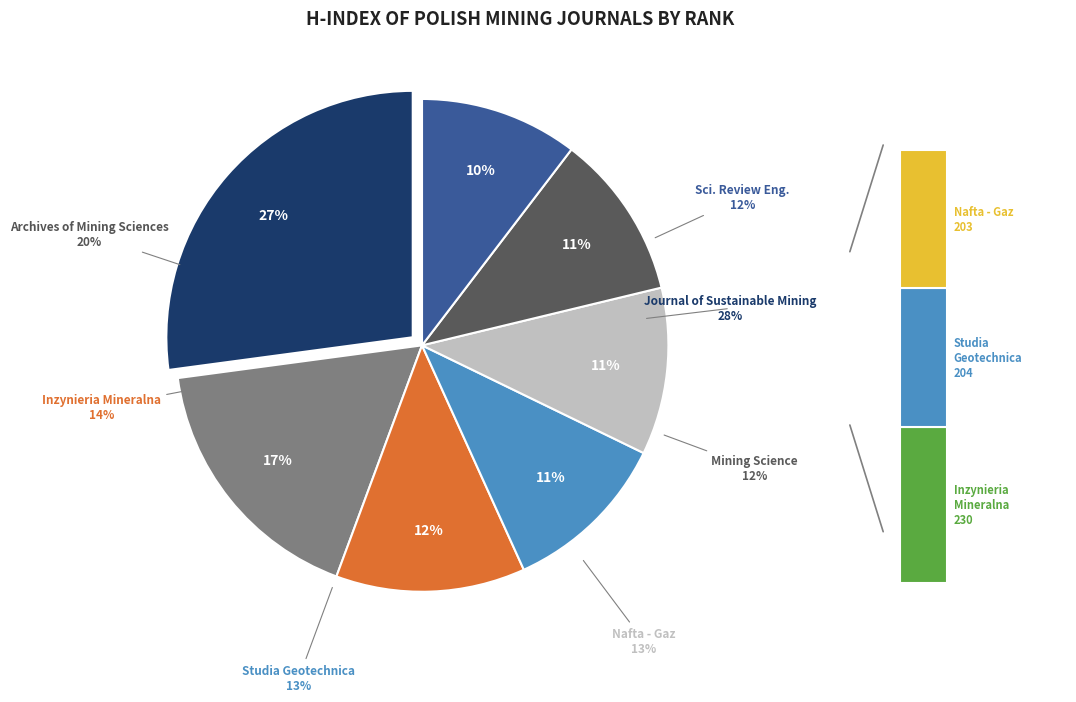

What percentage is the Studia Geotechnica et Mechanica slice, to the nearest percent?

11%